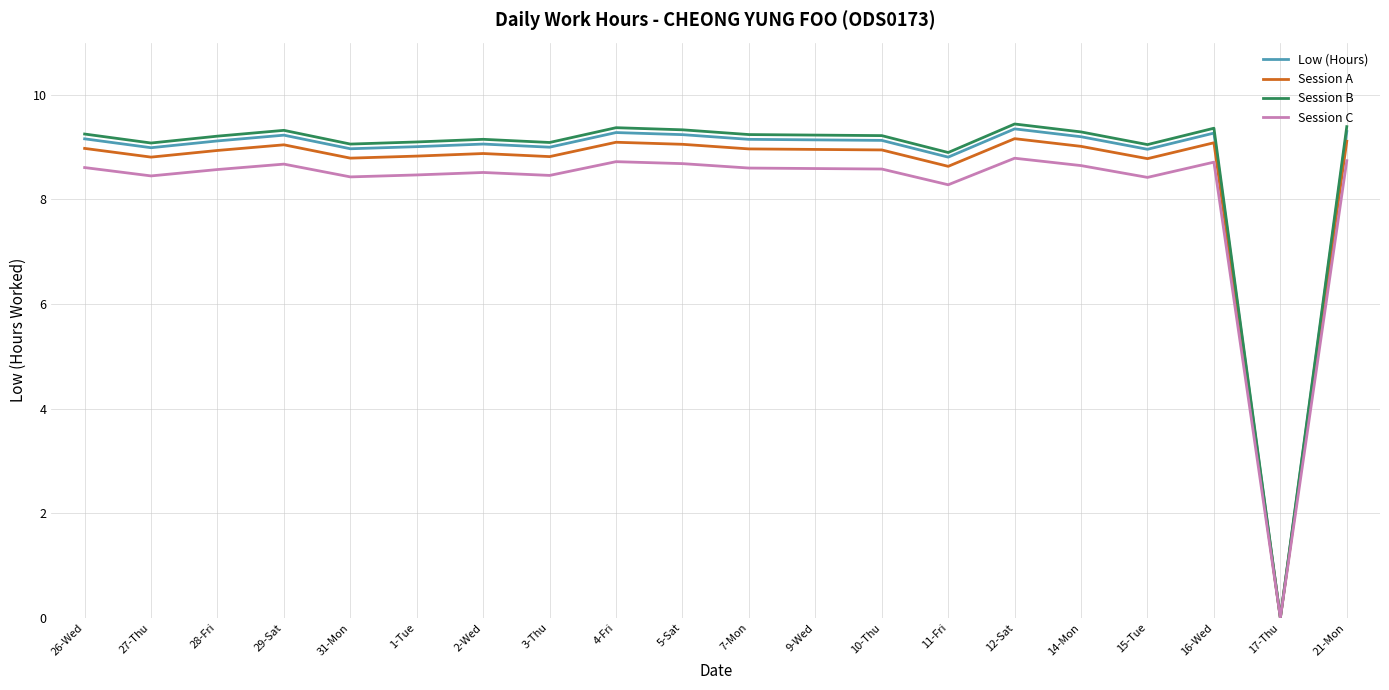

Which series has the largest range (max minus min)?

Session B